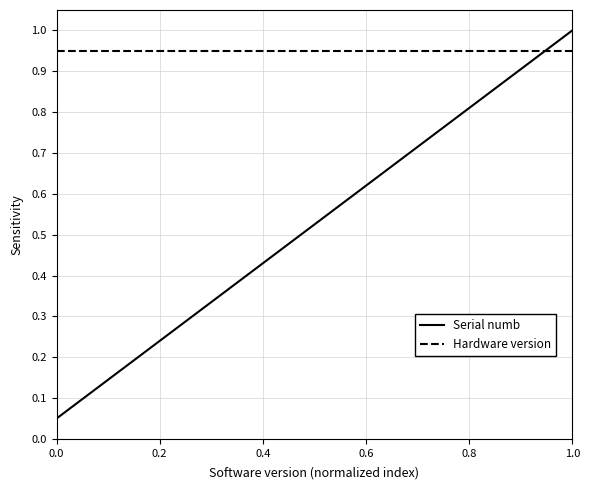

What is the sum of all Hardware version values?

19.0